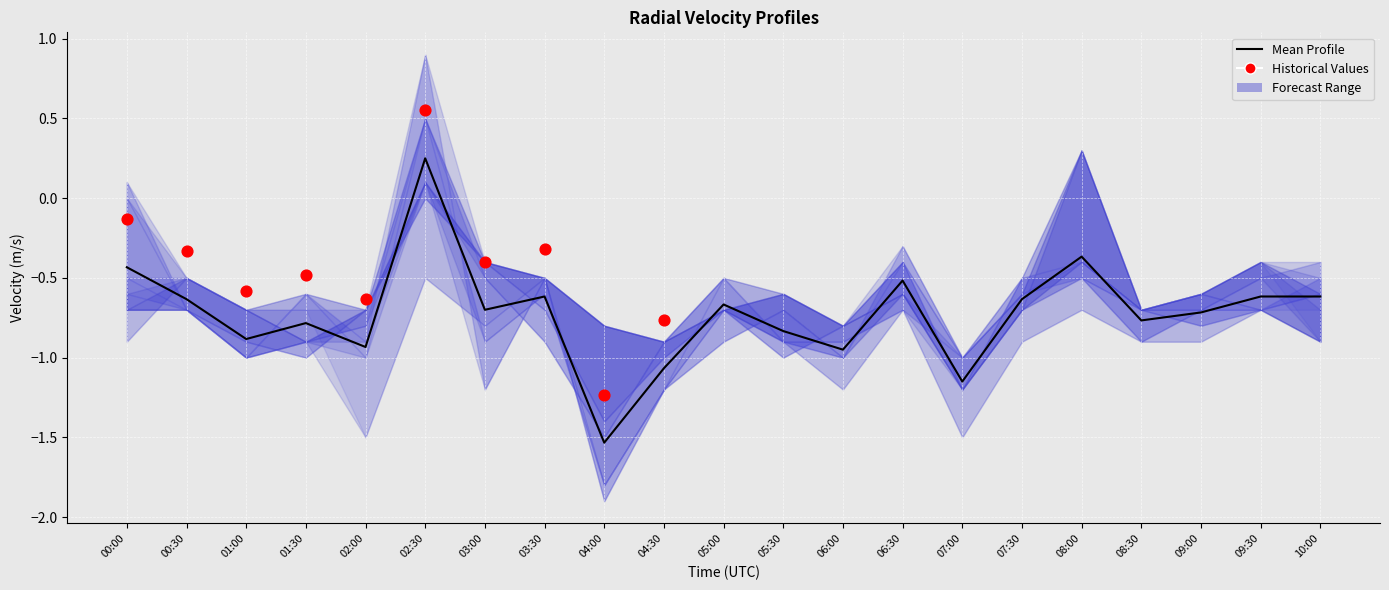

What is the total value across all series at 05:00?

-4.0